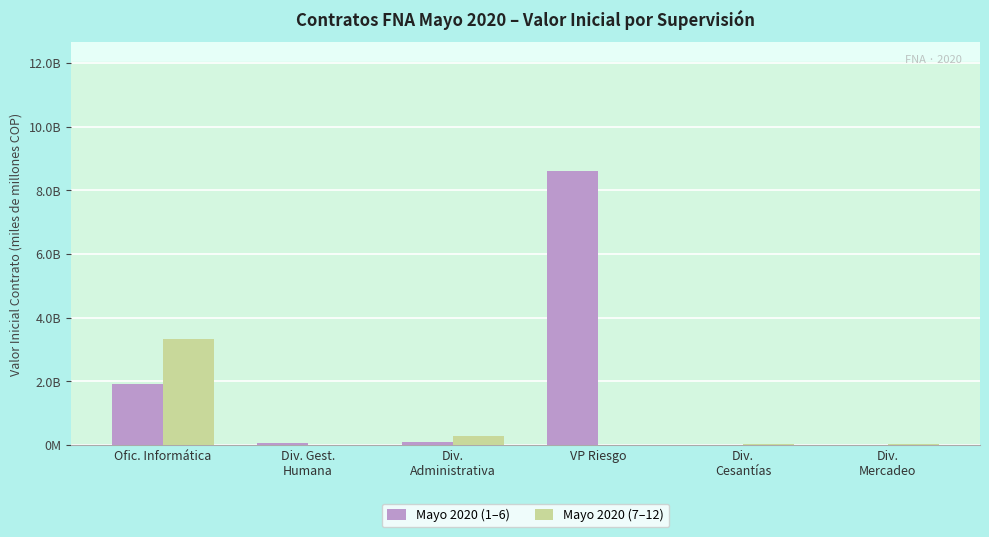

What is the sum of the Mayo 2020 (7–12) values at Div.
Mercadeo and Div.
Cesantías?

0.1